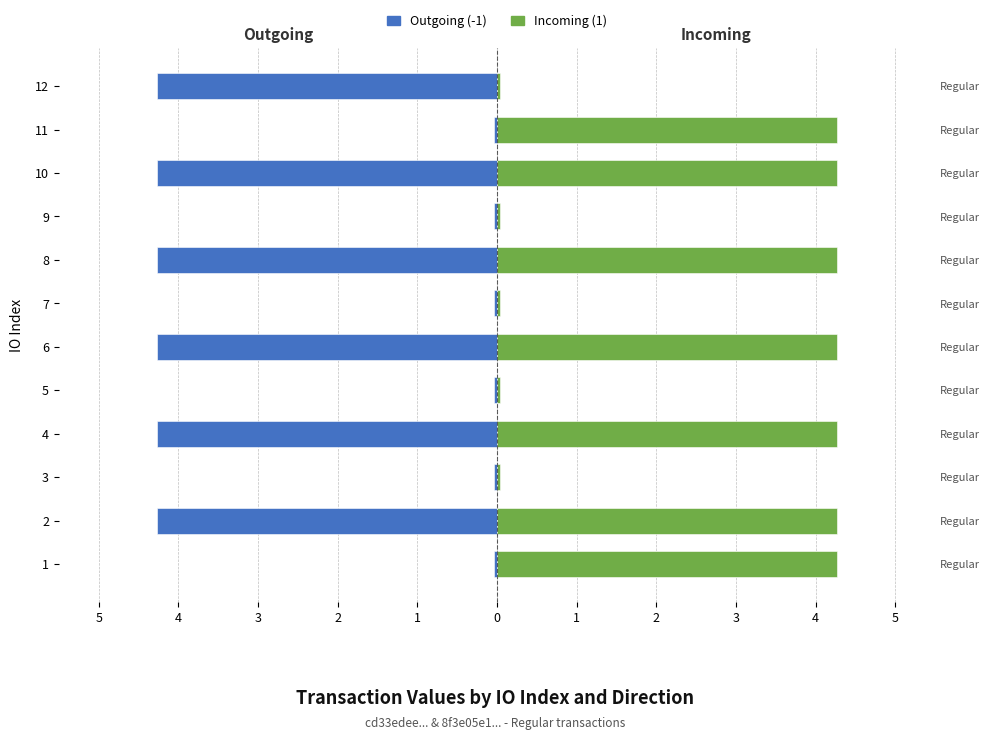

How many data points does each series have?

12